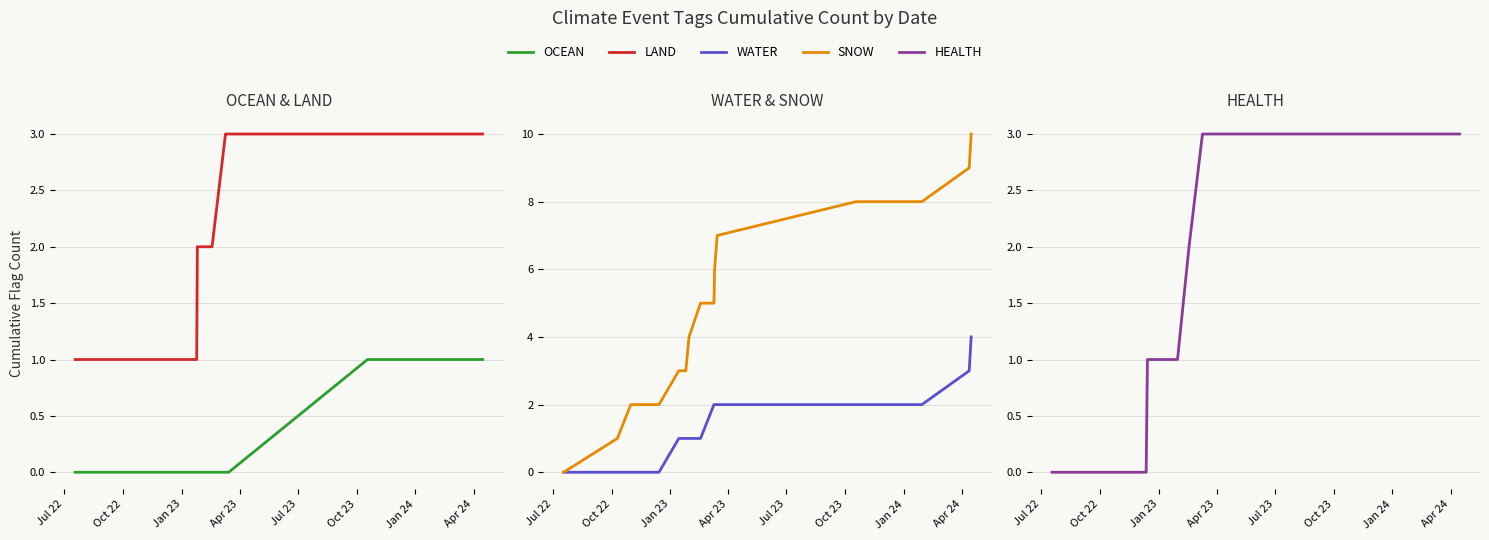

At how many categories does at least one series exceed 9?

1